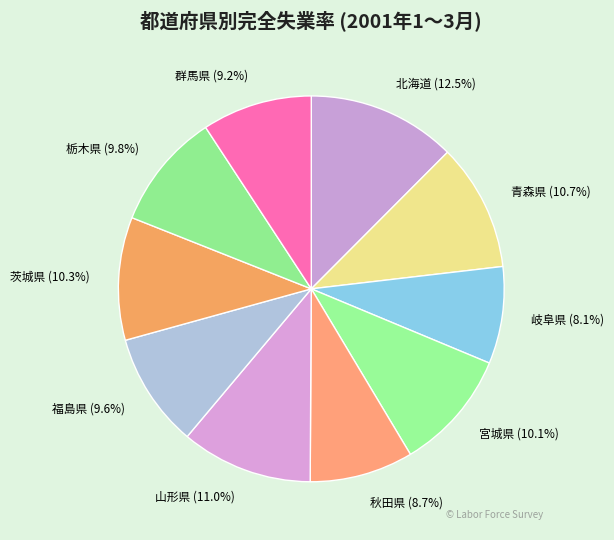

To the nearest percent, what is the combined percentage of 秋田県 and 群馬県?

18%